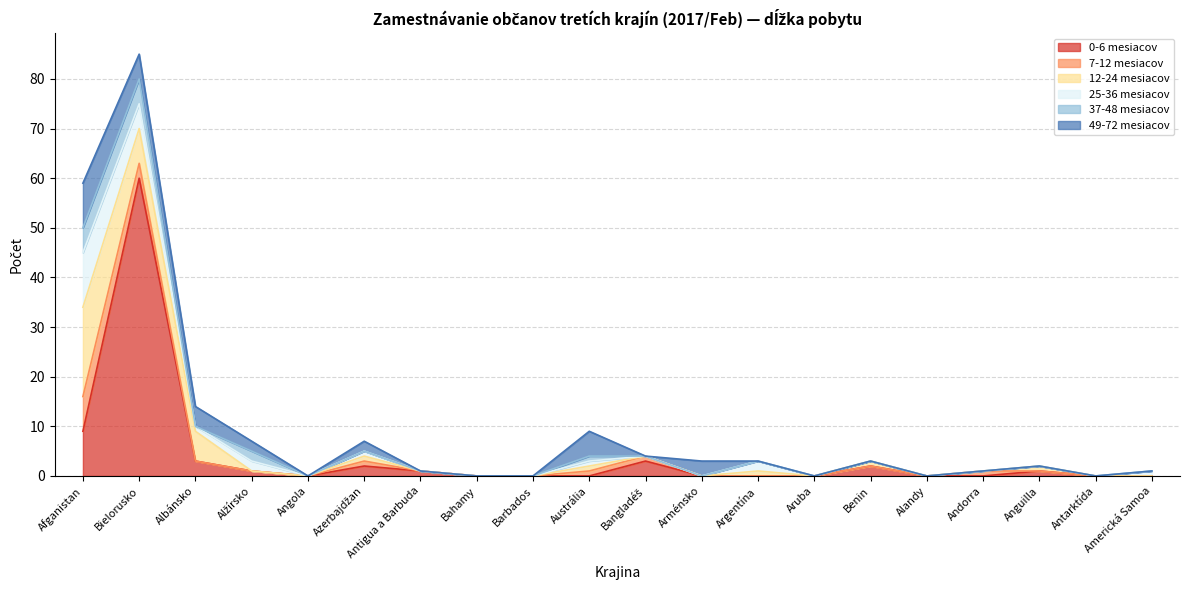

Where is 25-36 mesiacov nearest to the value 5?

Bielorusko